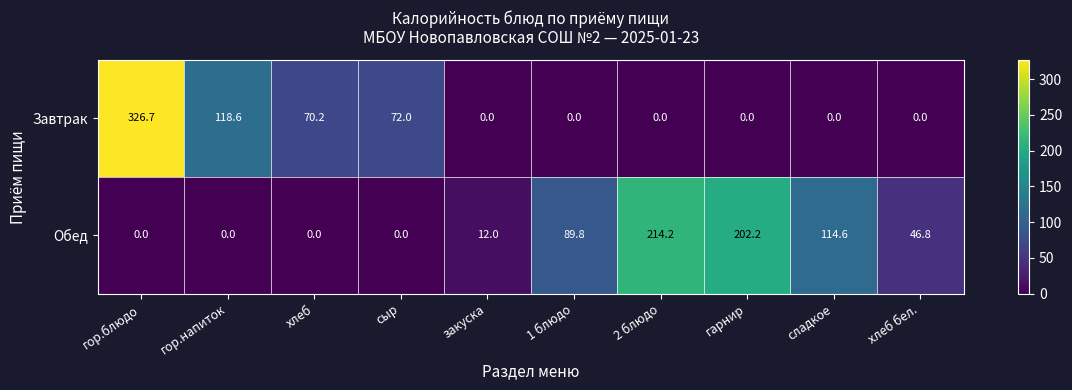

List the series in order of their peak value, highest first.

Завтрак, Обед